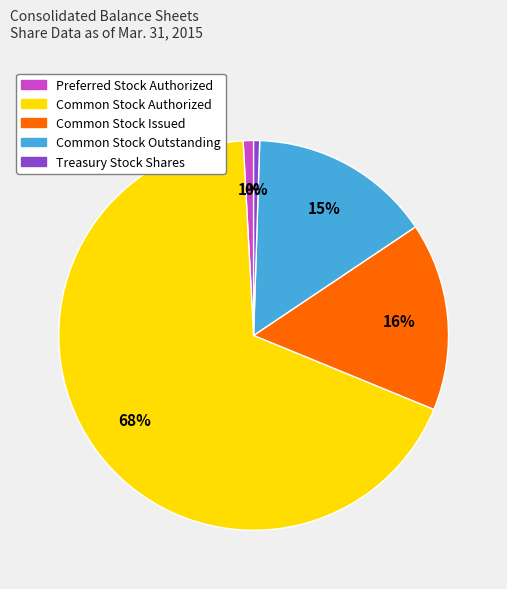

How many slices are in this pie chart?

5